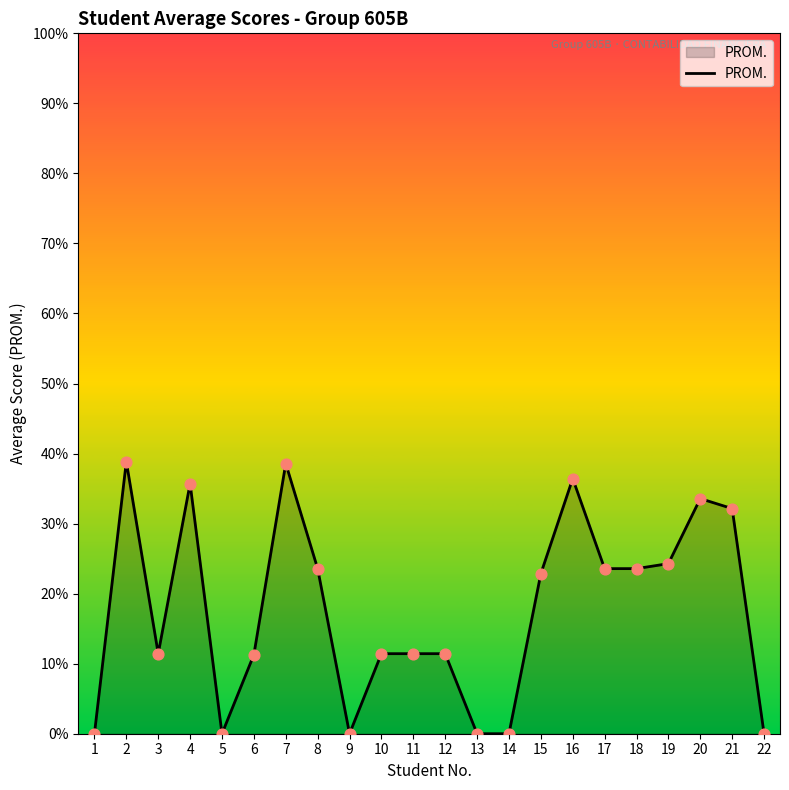

Between 15 and 2, which is larger?

2